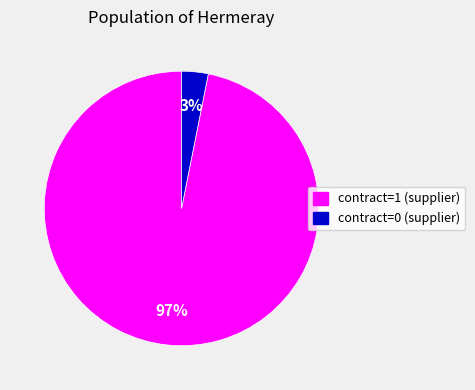

Does any single category account for the majority?

Yes